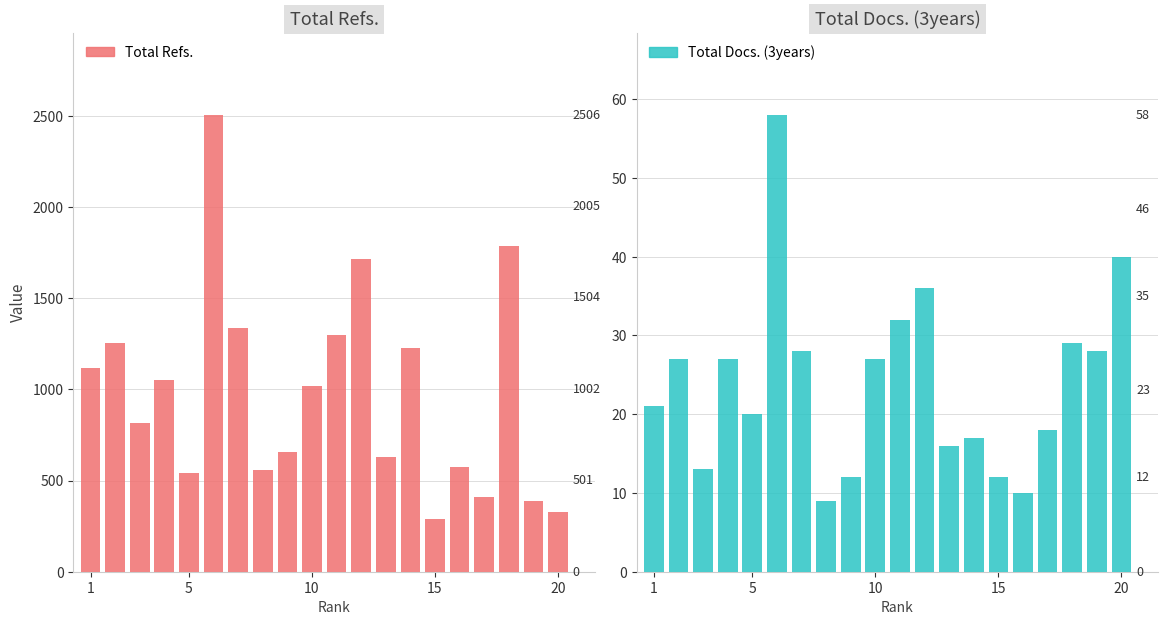

What is the sum of all Total Docs. (3years) values?

480